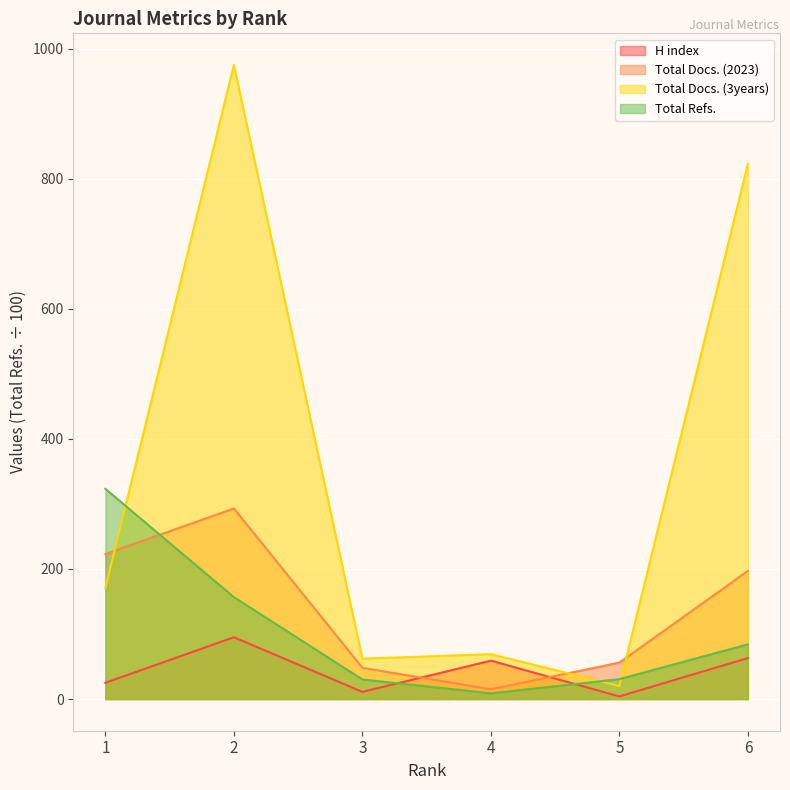

What is the value of the H index point at the 3rd from the left?

11.0